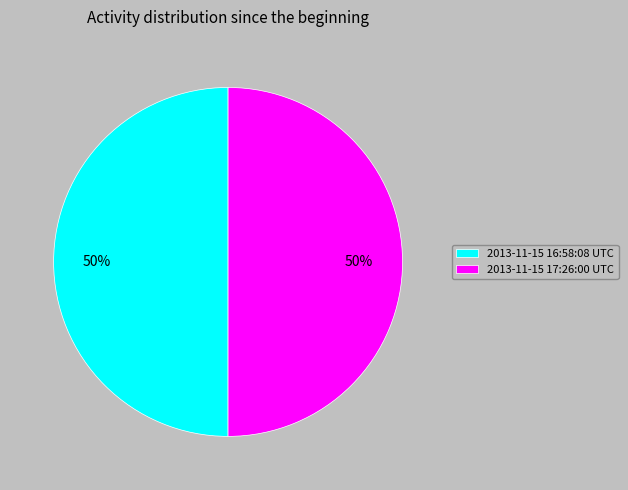

To the nearest percent, what portion does 2013-11-15 17:26:00 UTC represent?

50%